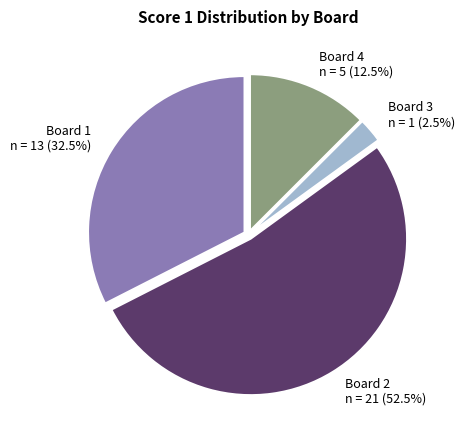

Is there a majority slice in this chart?

Yes